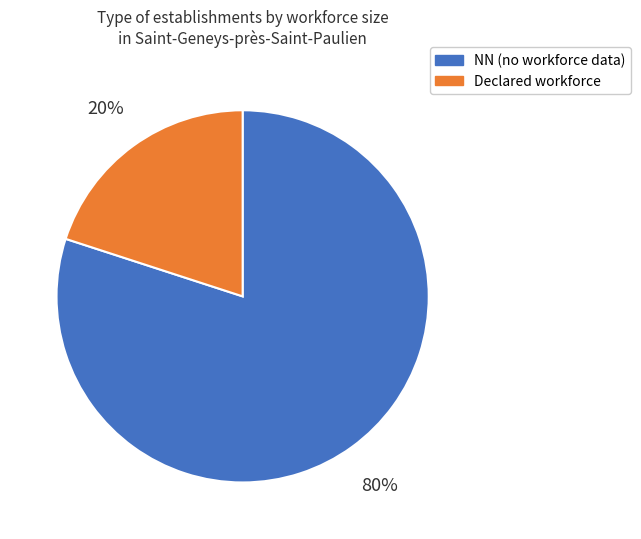

To the nearest percent, what percentage of the pie is Declared workforce?

20%